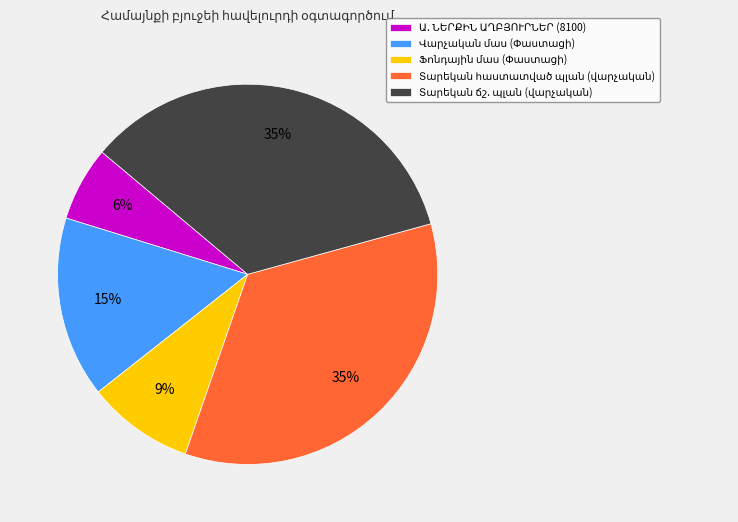

Does any single category account for the majority?

No